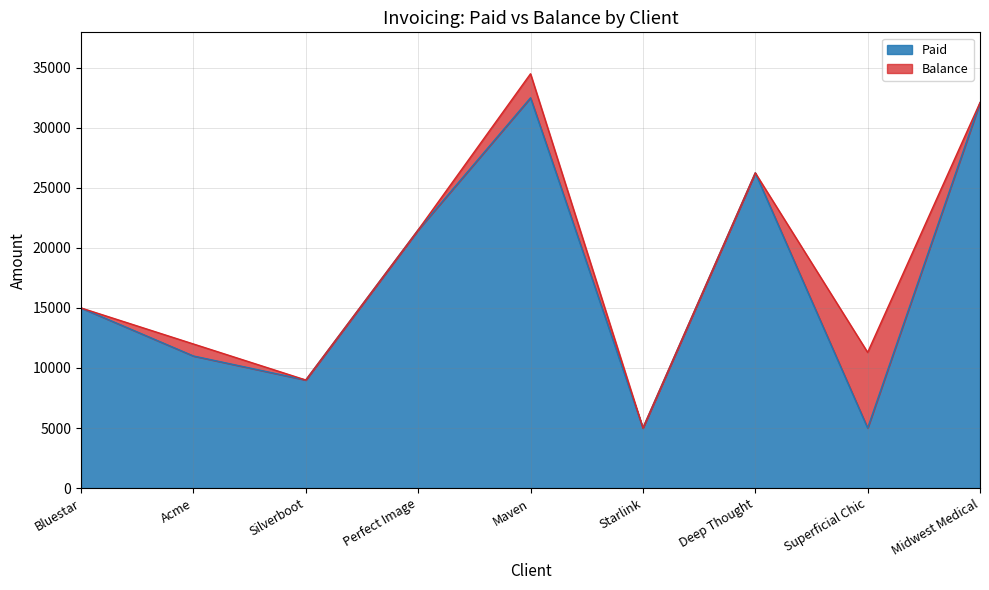

Approximately how many times larger is the value at Superficial Chic compared to Midwest Medical?

0.2